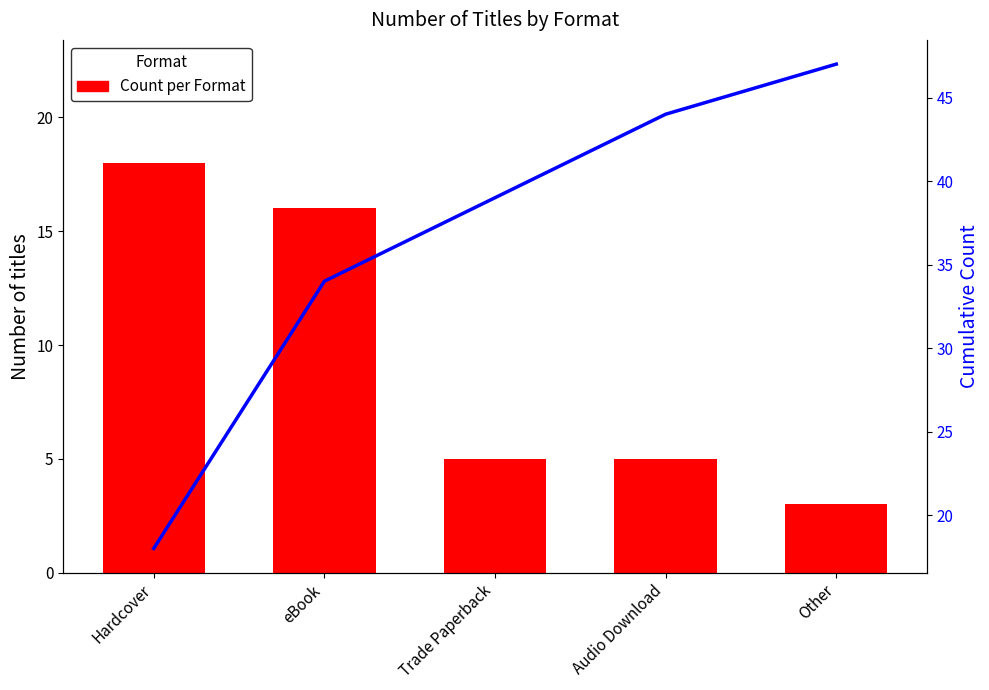

At how many categories does at least one series exceed 12?

5